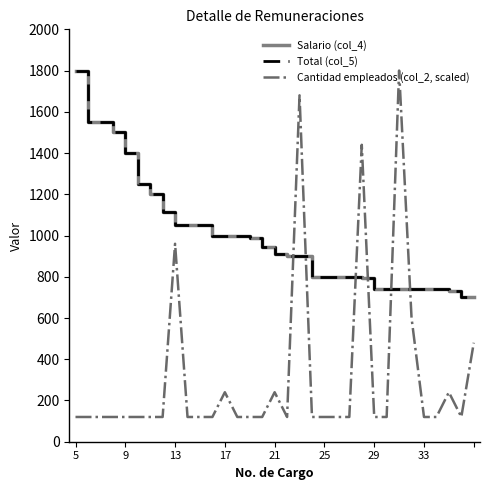

What is the difference between the second highest and second lowest values in the Salario (col_4) series?

850.0